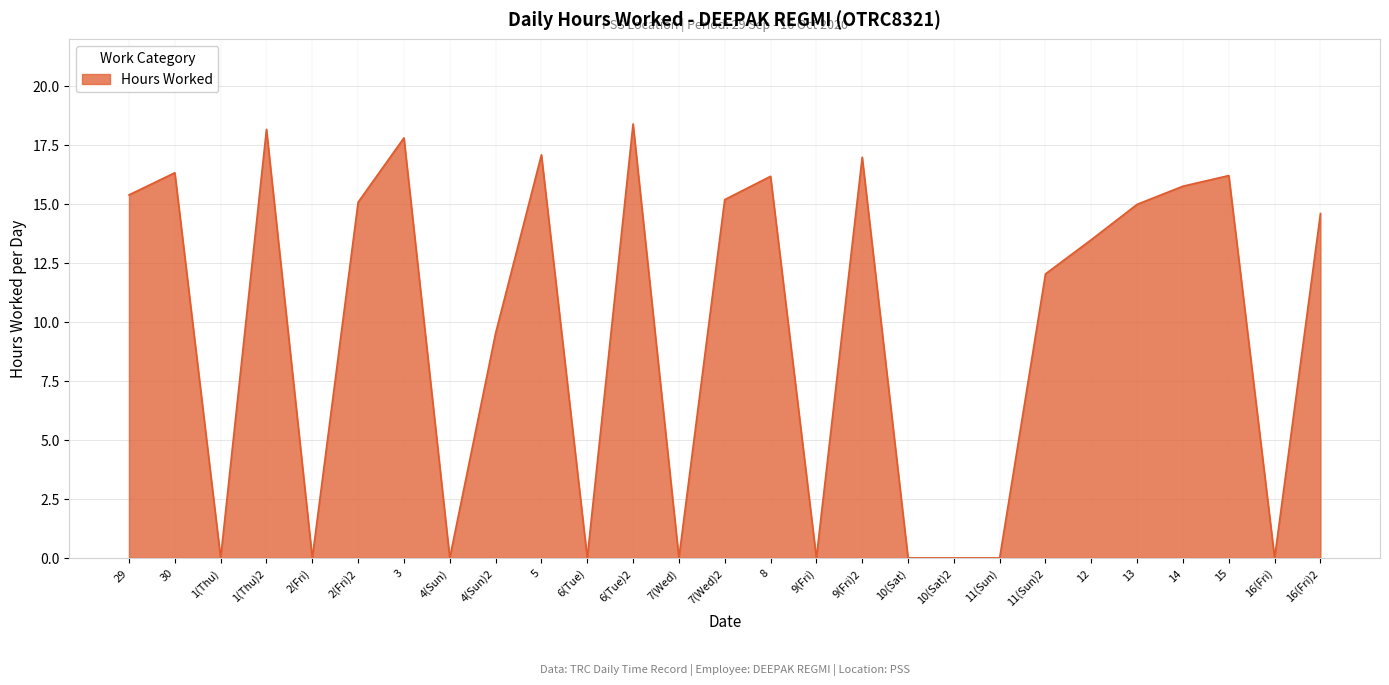

Does the chart display data point markers on the line(s)?

No